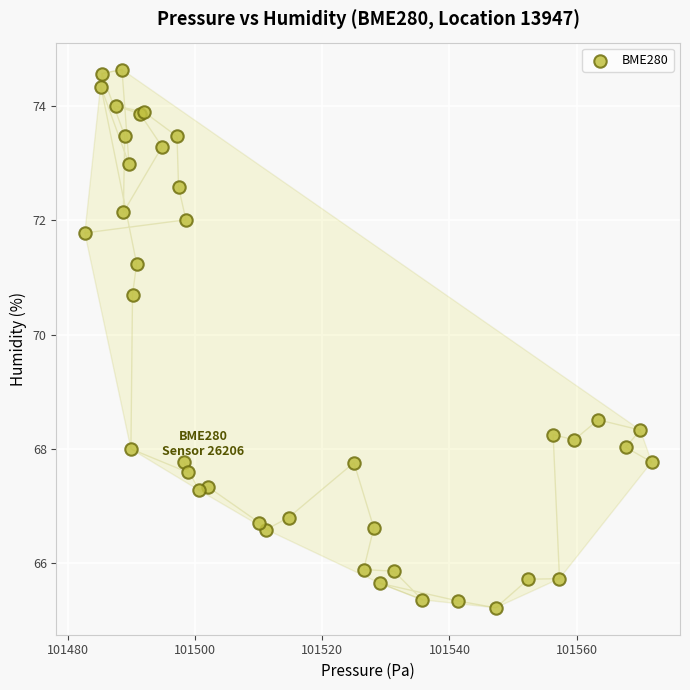

What Y value in the scatter plot is closest to 69?

68.5